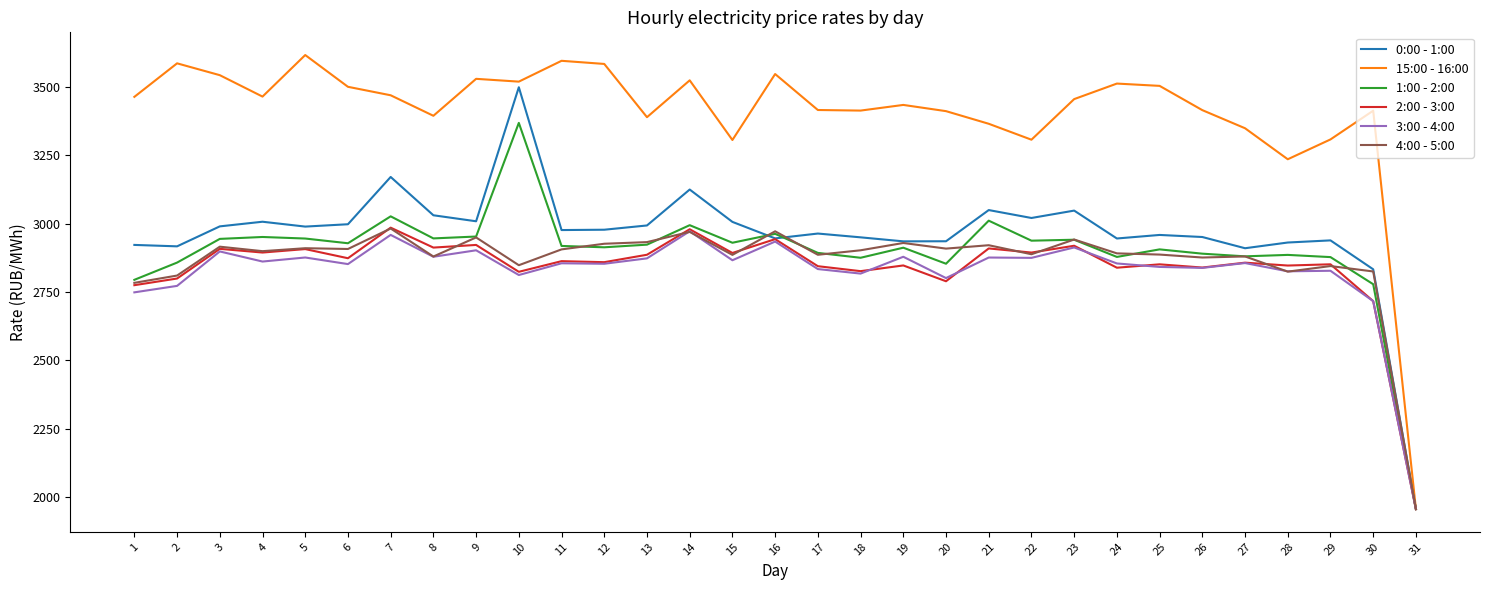

What is the spread (max minus min) of values at 21?

489.2